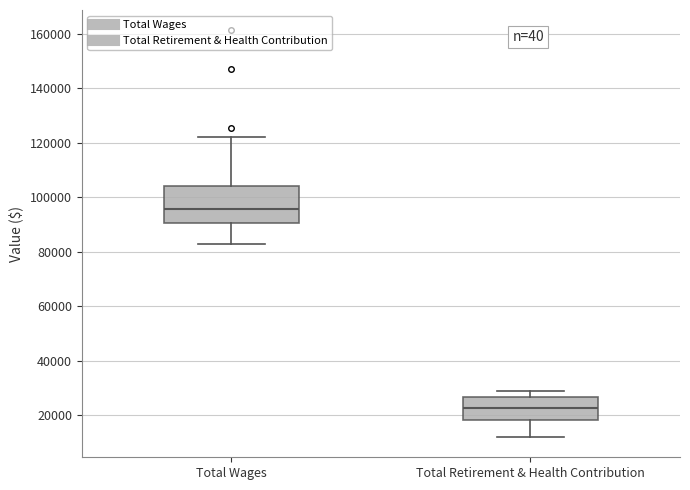

Comparing the boxes themselves (not the whiskers), which one is the tallest?

Total Wages